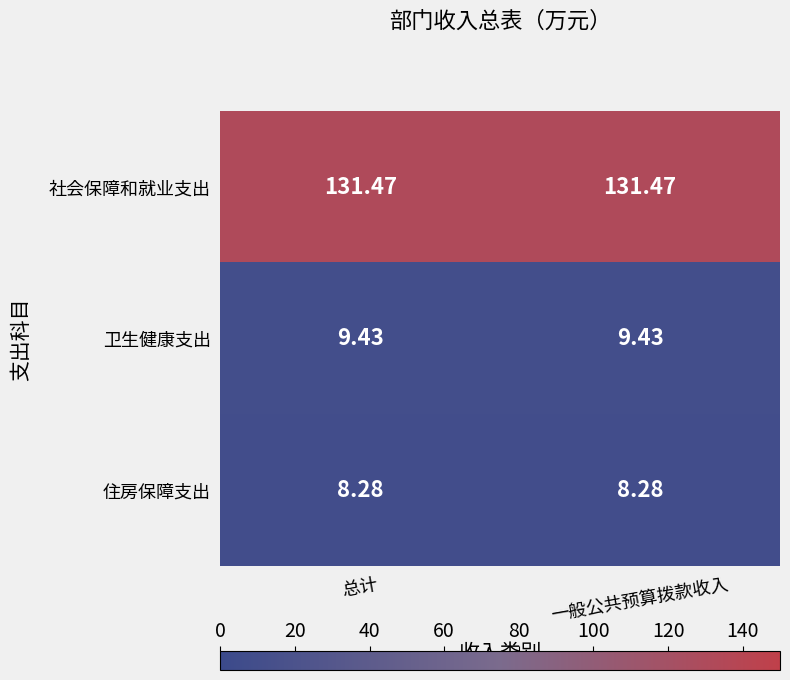

Which series has the largest total across all categories?

社会保障和就业支出